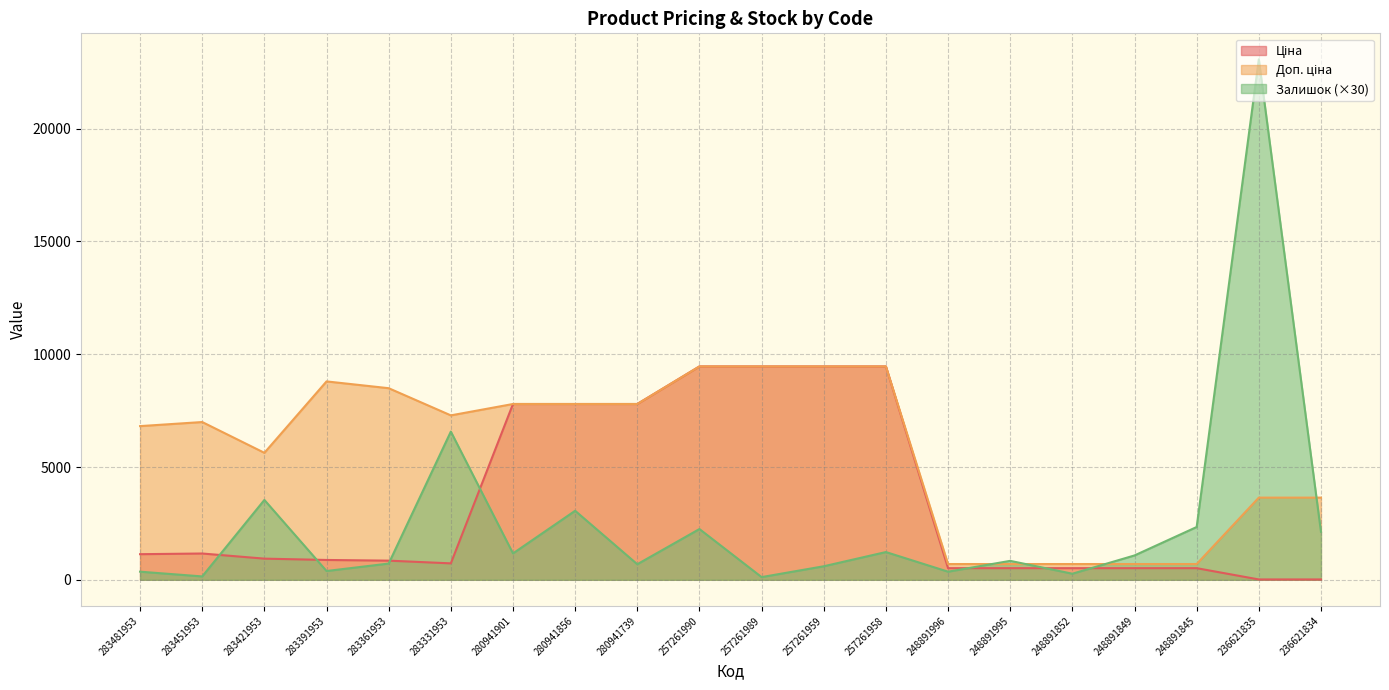

True or false: Ціна and Залишок cross at least once.

True